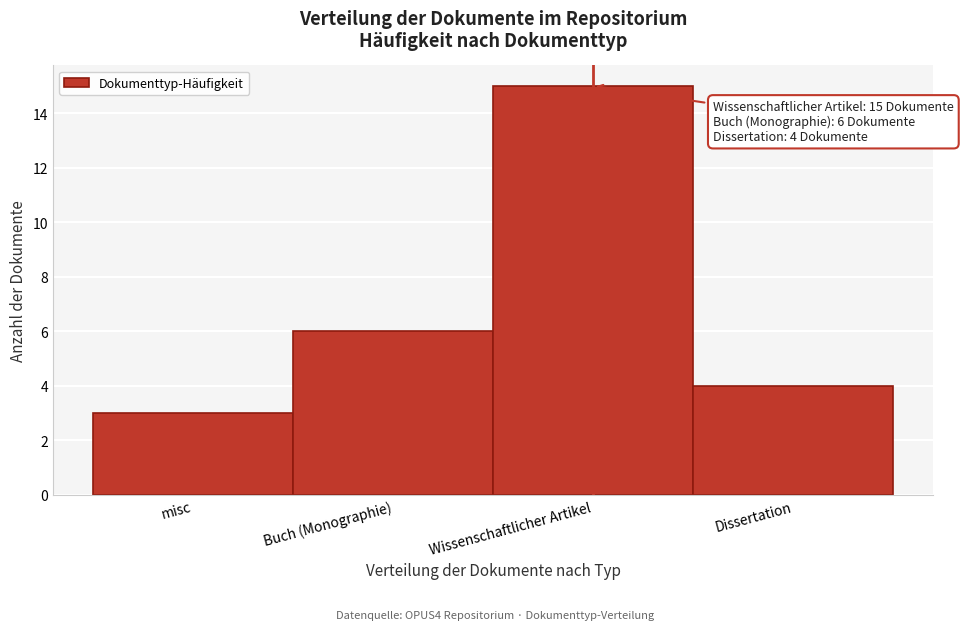

Reading right to left, what are all the values shown in this chart?

Dissertation=4	Wissenschaftlicher Artikel=15	Buch (Monographie)=6	misc=3